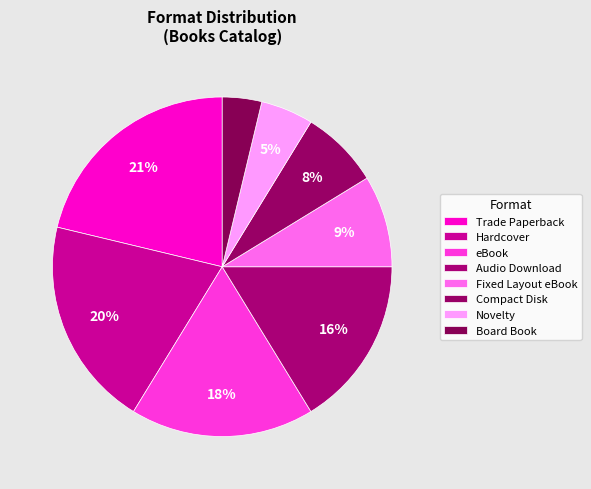

Is it true that Fixed Layout eBook is 1% of the pie?

False